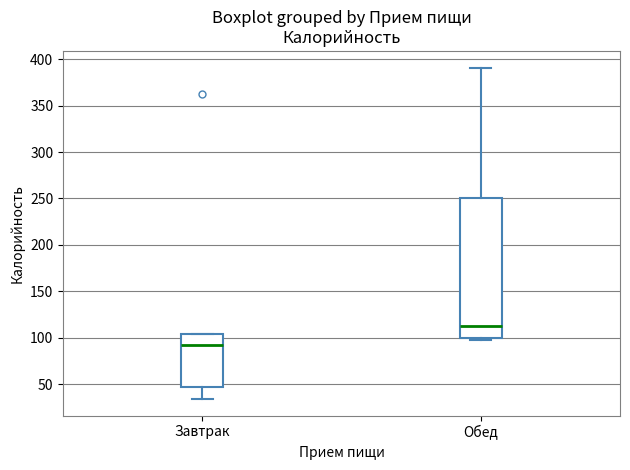

Where does the upper whisker of the box for Обед end on the y-axis? The values are not printed on the chart, so give them approximately, as read against the axis.

390